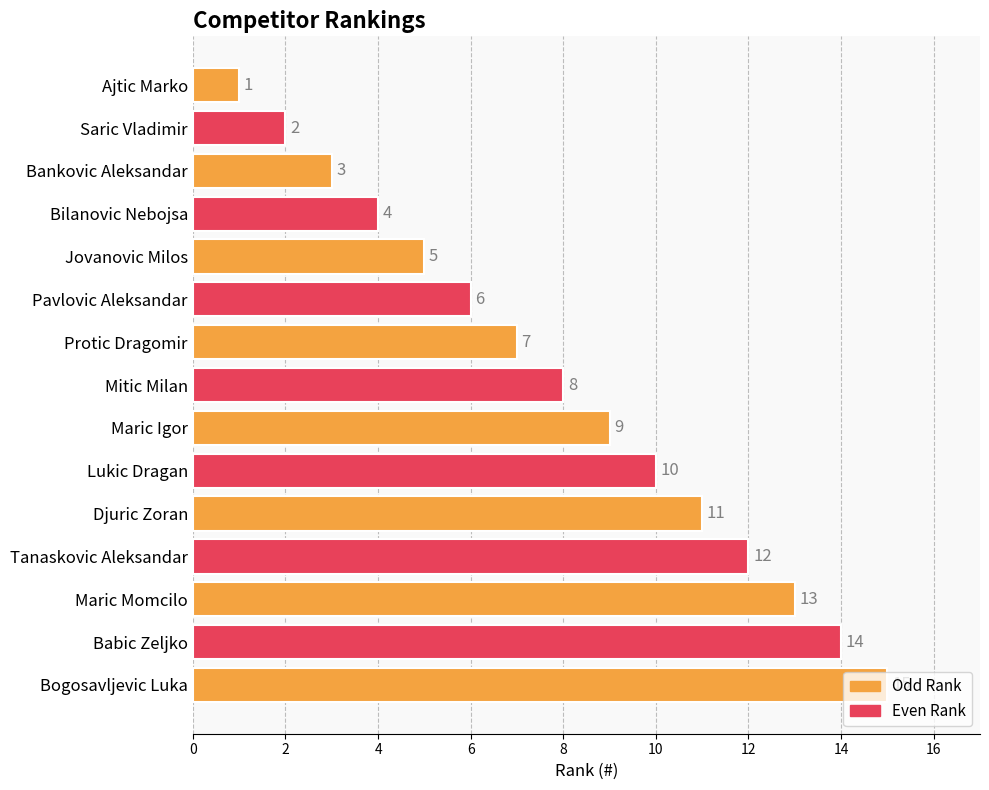

How many distinct data groups are displayed?

1